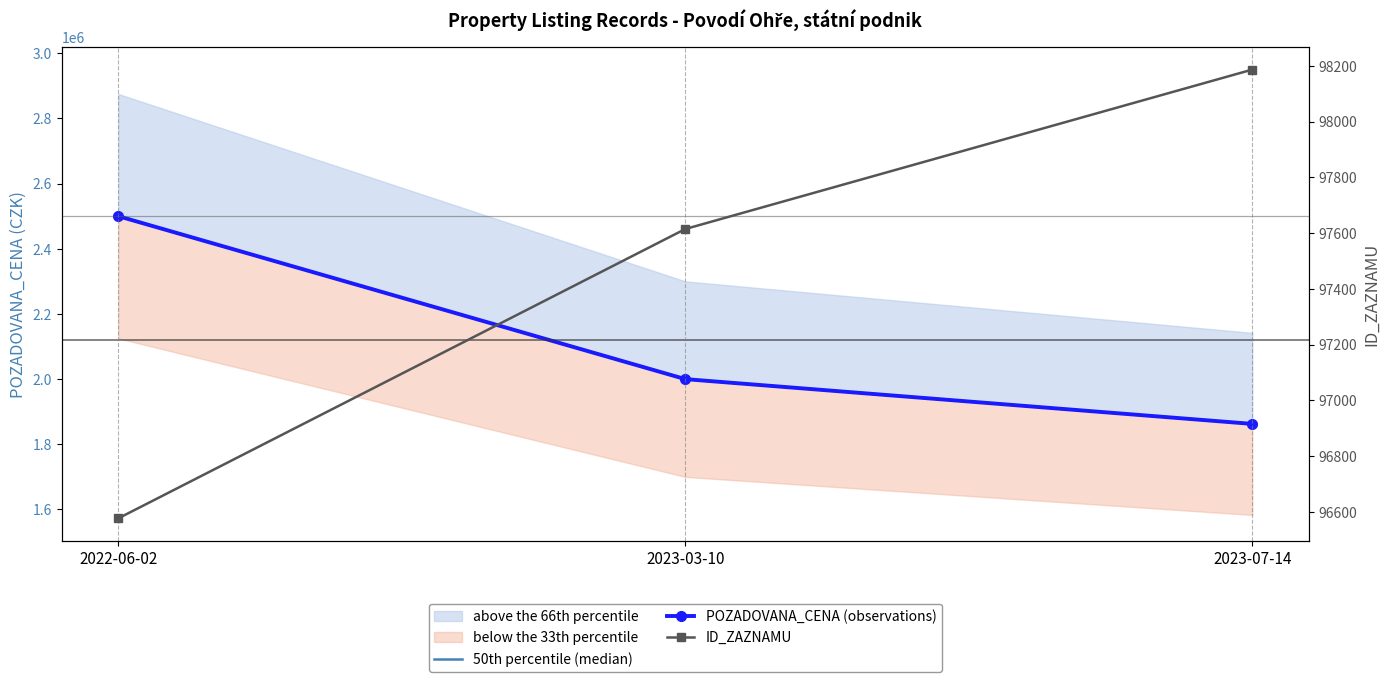

What position from the left is 2023-03-10?

2